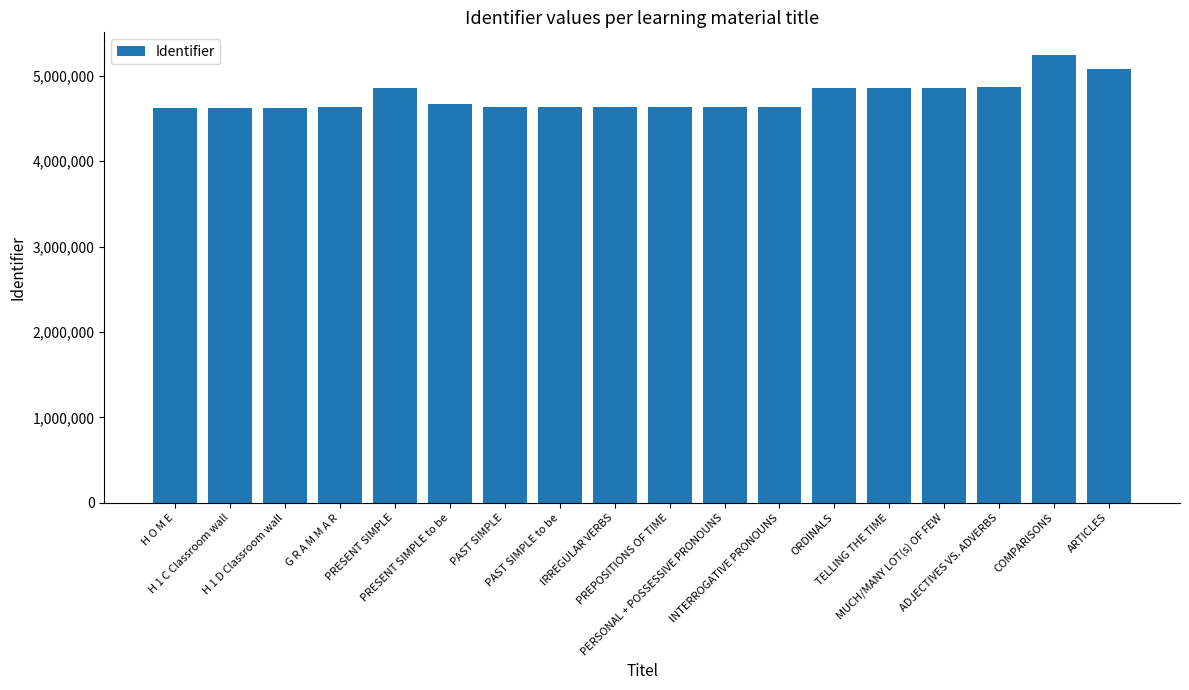

What position from the right is TELLING THE TIME?

5